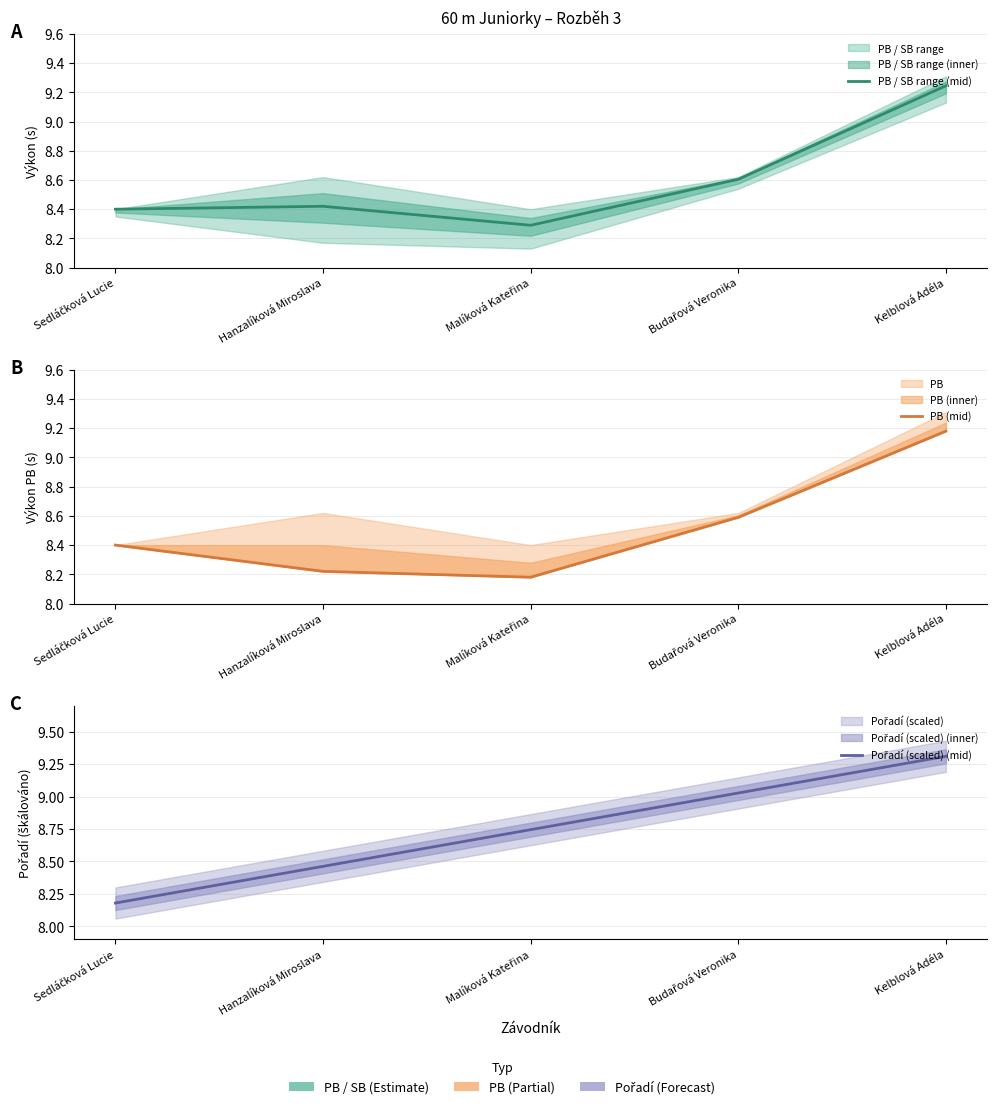

How many interior local valleys does the PB (mid) series have?

1